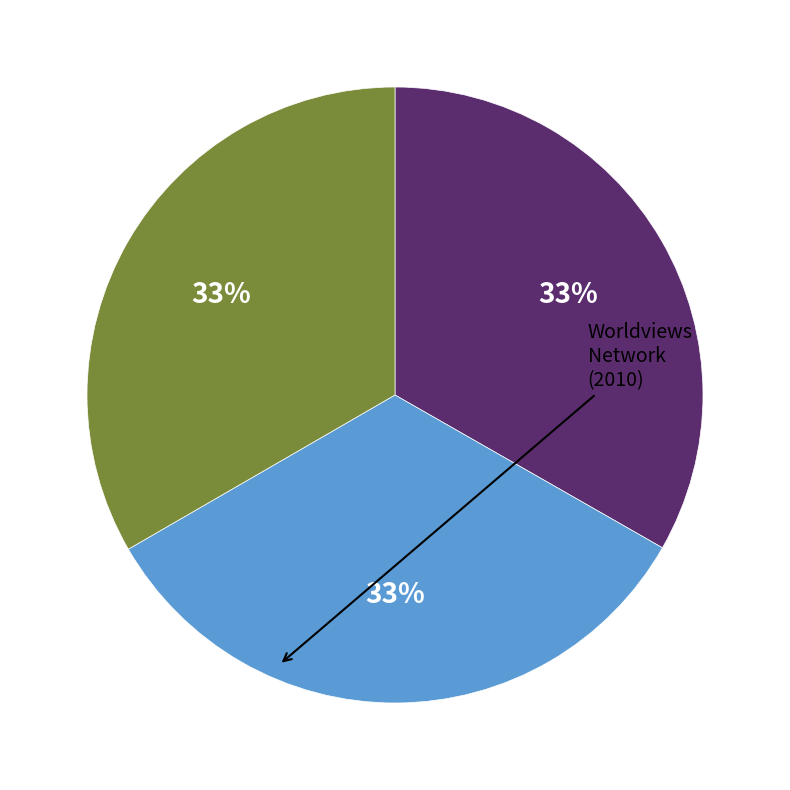

Is there any slice that represents more than half of the pie?

No